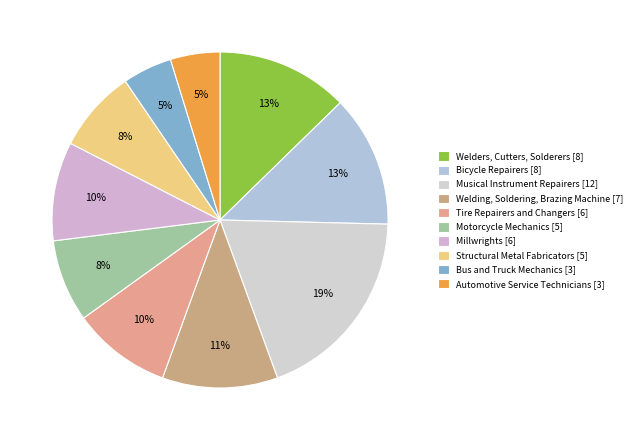

How many segments does this pie chart have?

10